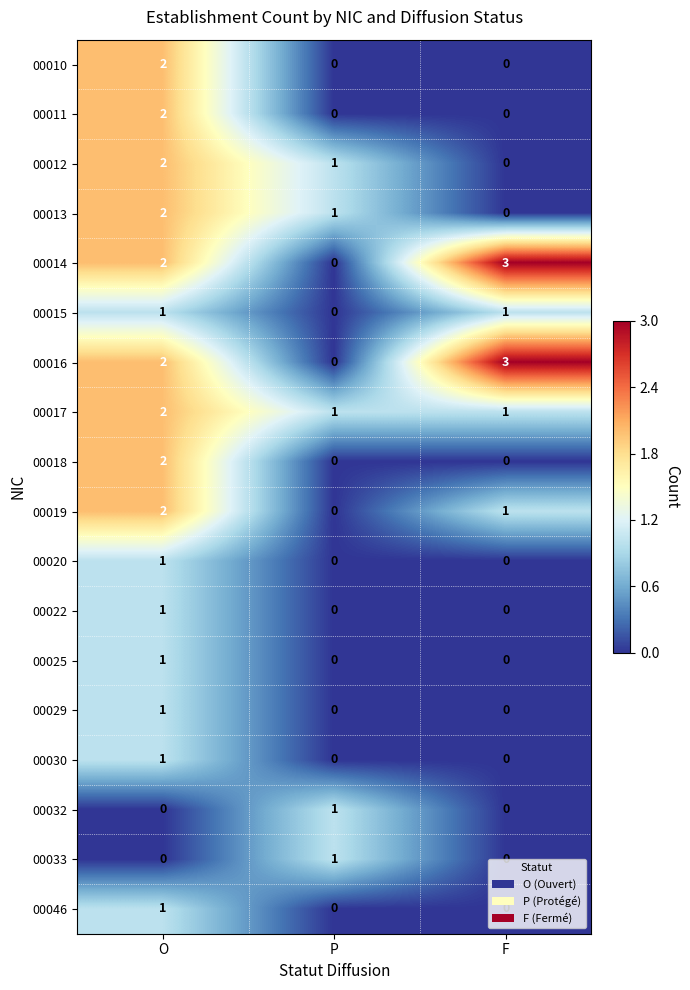

What is the maximum value shown in the chart?

3